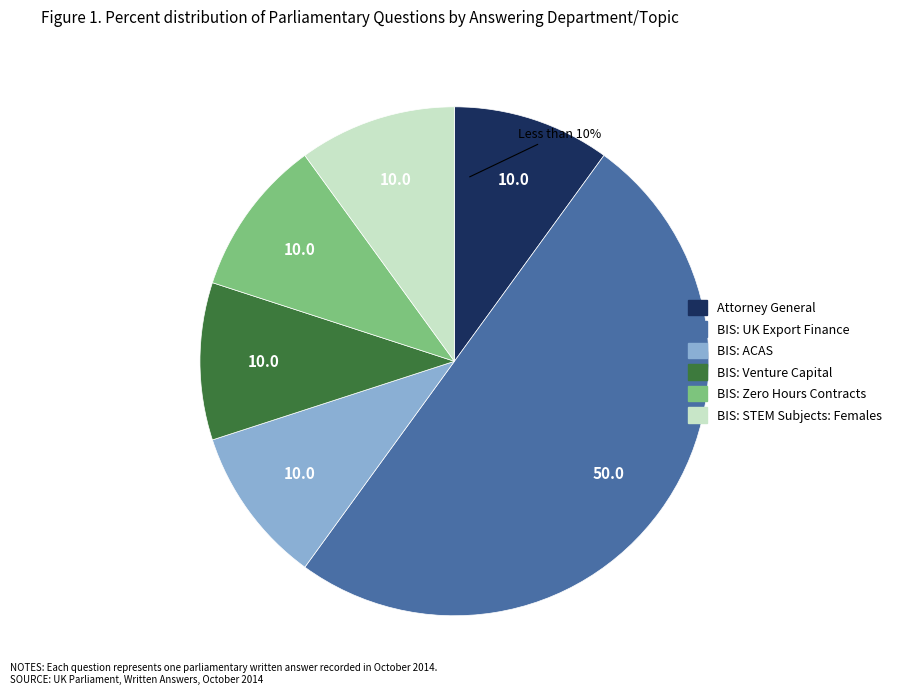

True or false: Attorney General accounts for 1% of the total.

False